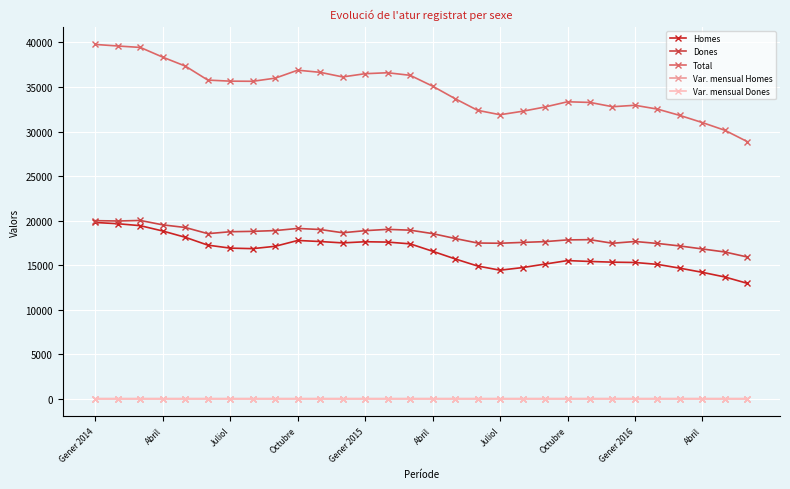

How many categories are shown in the chart?

30